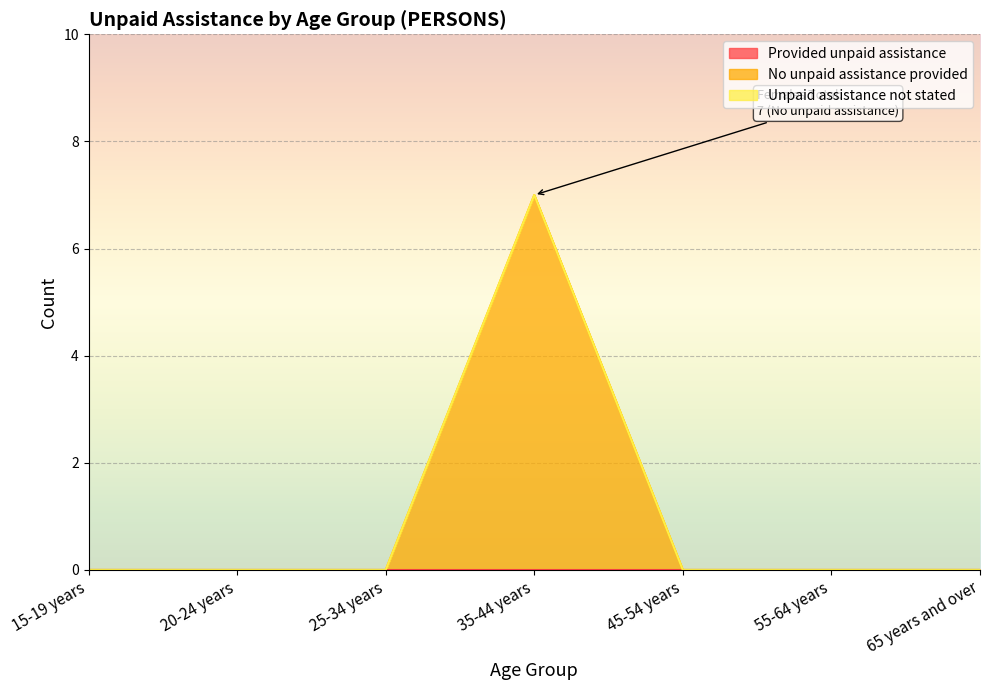

Between 25-34 years and 55-64 years, which series saw the biggest shift?

Provided unpaid assistance